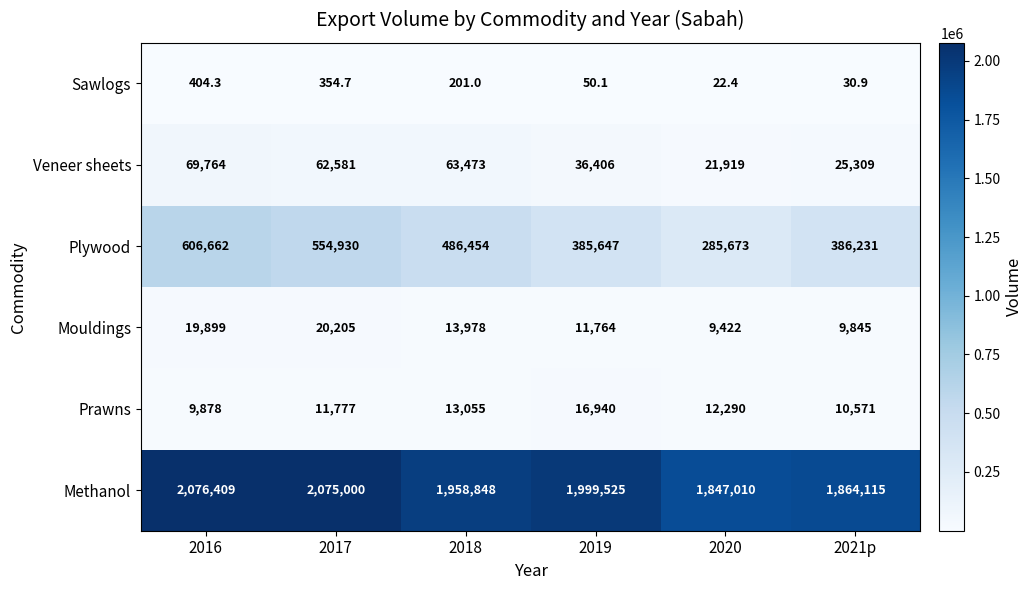

What is the maximum value shown in the chart?

2076409.0